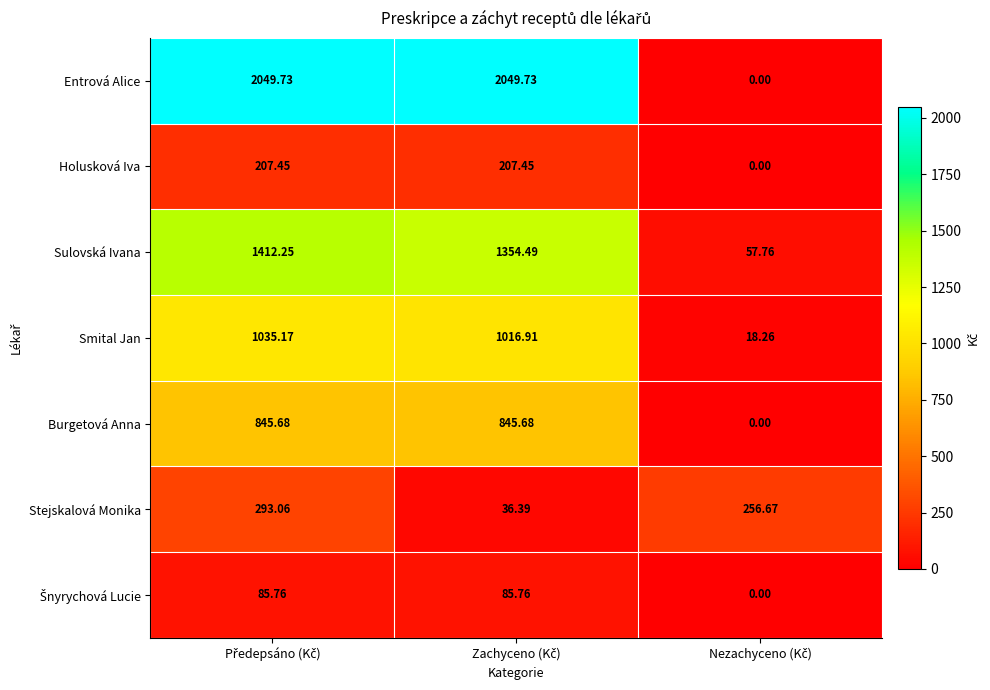

Which series has the largest range (max minus min)?

Entrová Alice